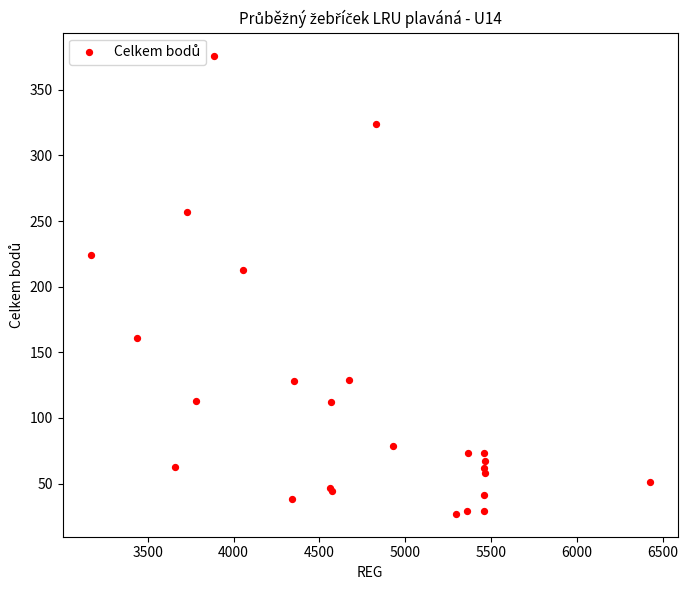

What Y value in the scatter plot is closest to 201?

213